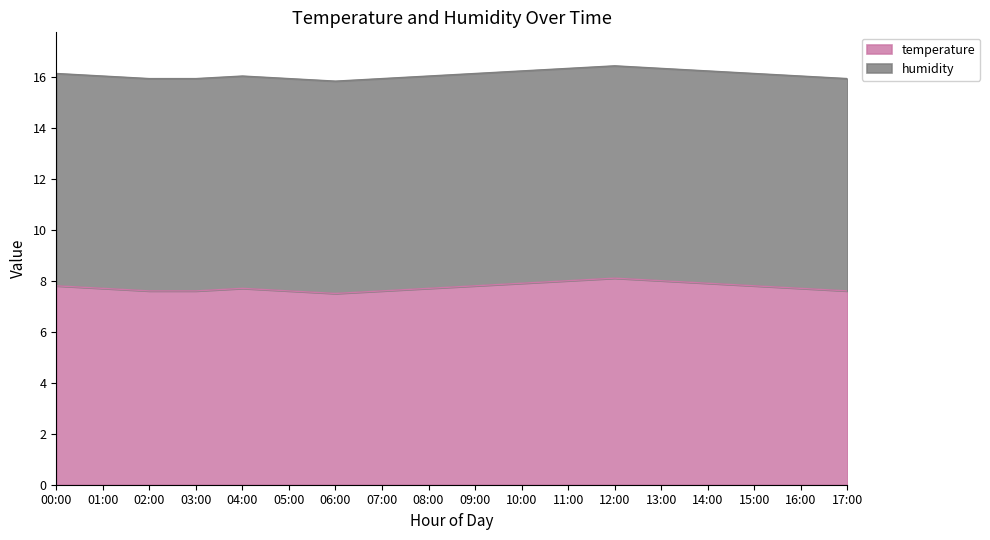

At which category does the chart reach its minimum across all series?

06:00